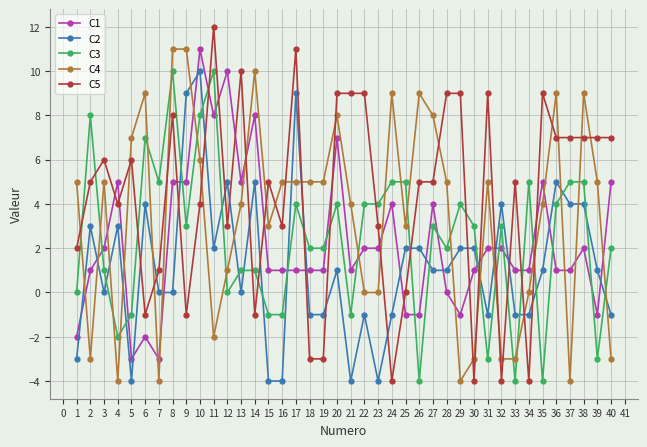

What are all the series names shown in the legend?

C1, C2, C3, C4, C5